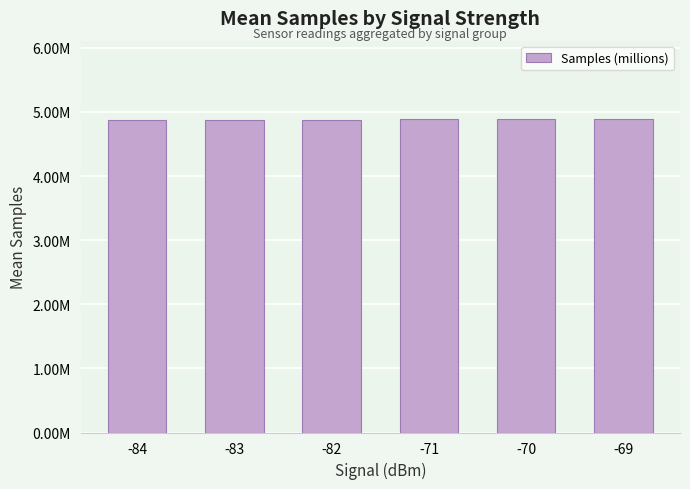

Where is the data nearest to the value 4?

-83